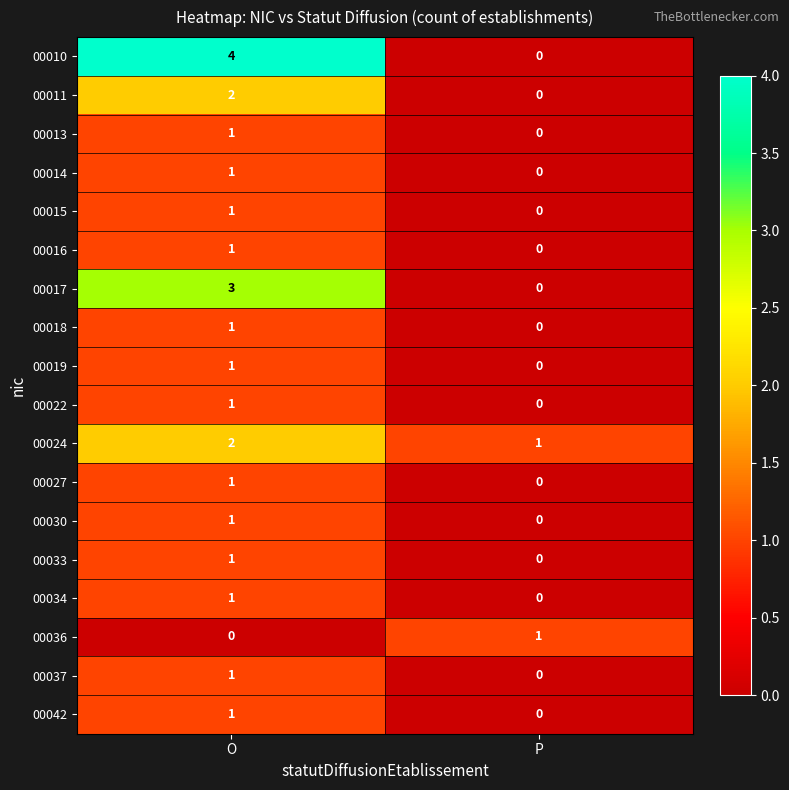

The 00018 series shows 0 at O. True or false?

False